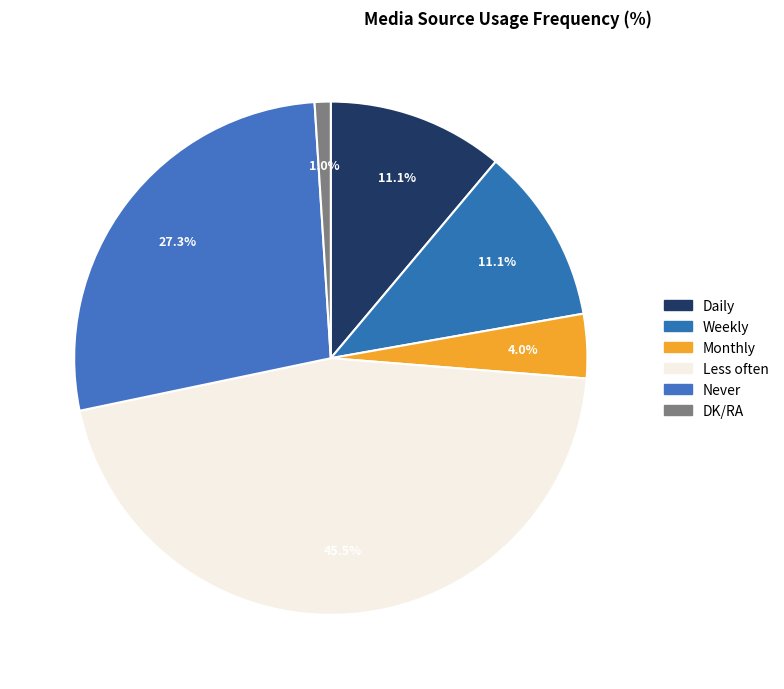

What is the change in value from Never to DK/RA?

-26